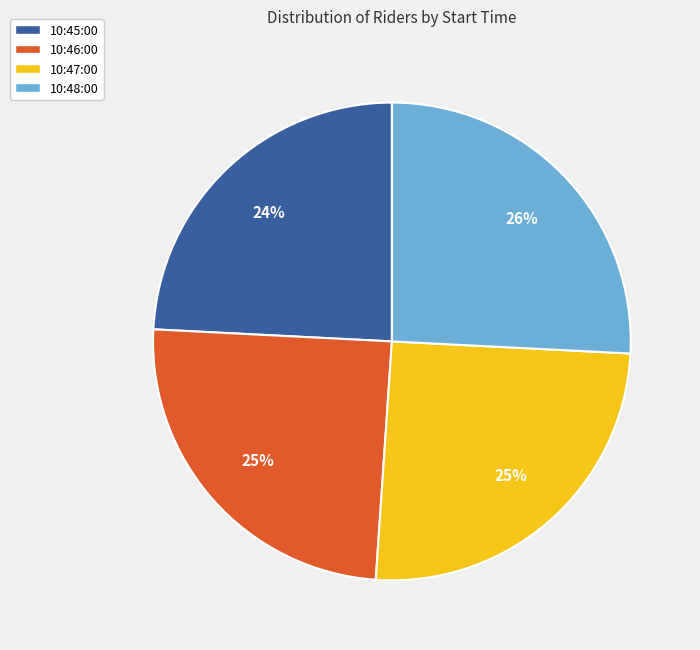

How many slices are in this pie chart?

4